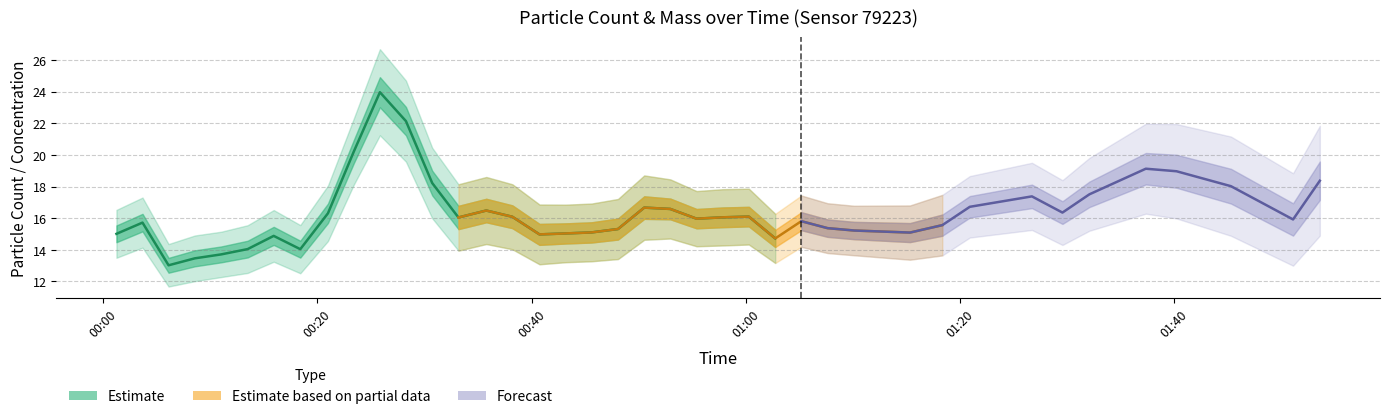

True or false: N05 has more than 2 interior local peaks.

True